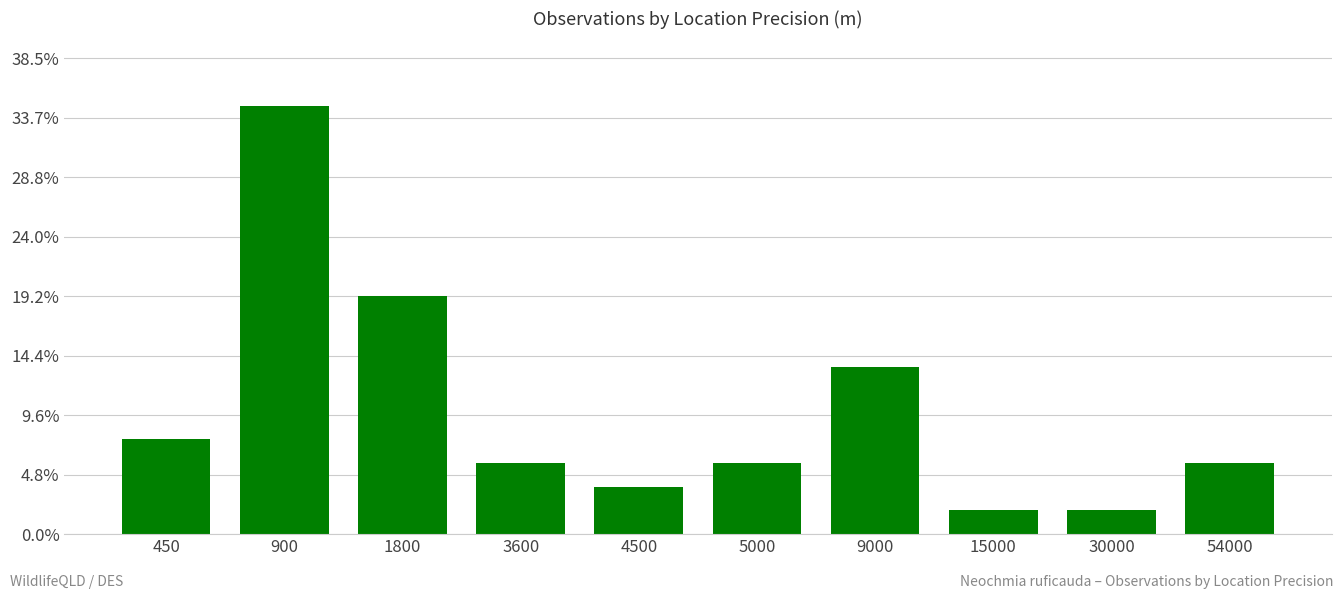

Reading left to right, transcribe all the data shown in this chart.

4	18	10	3	2	3	7	1	1	3